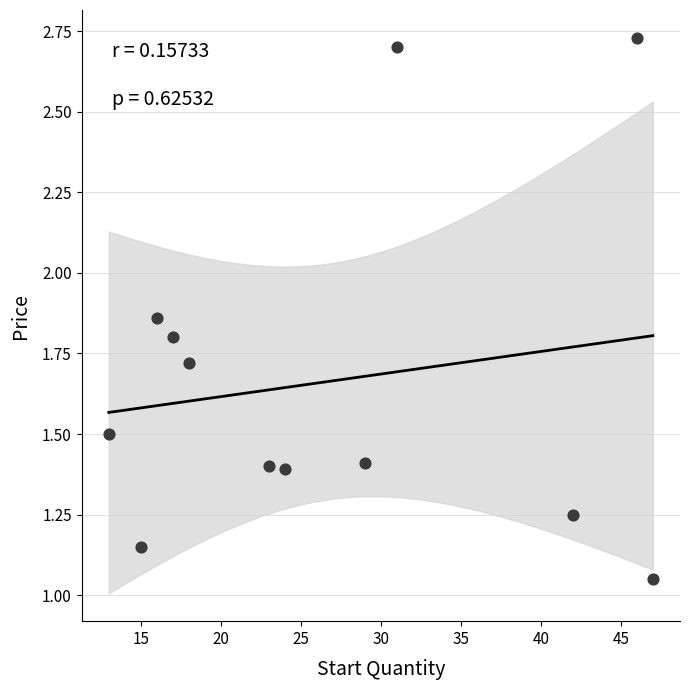

What is the range of X values (max minus min)?

34.0